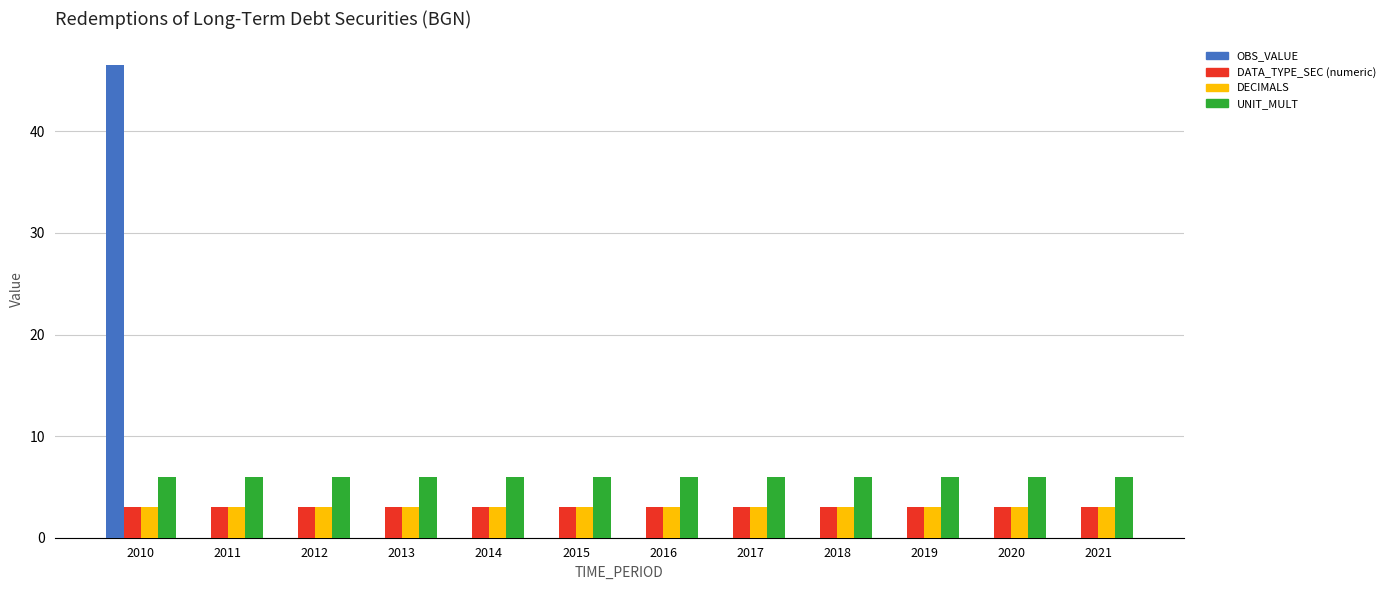

At which category is the sum across all series the highest?

2010